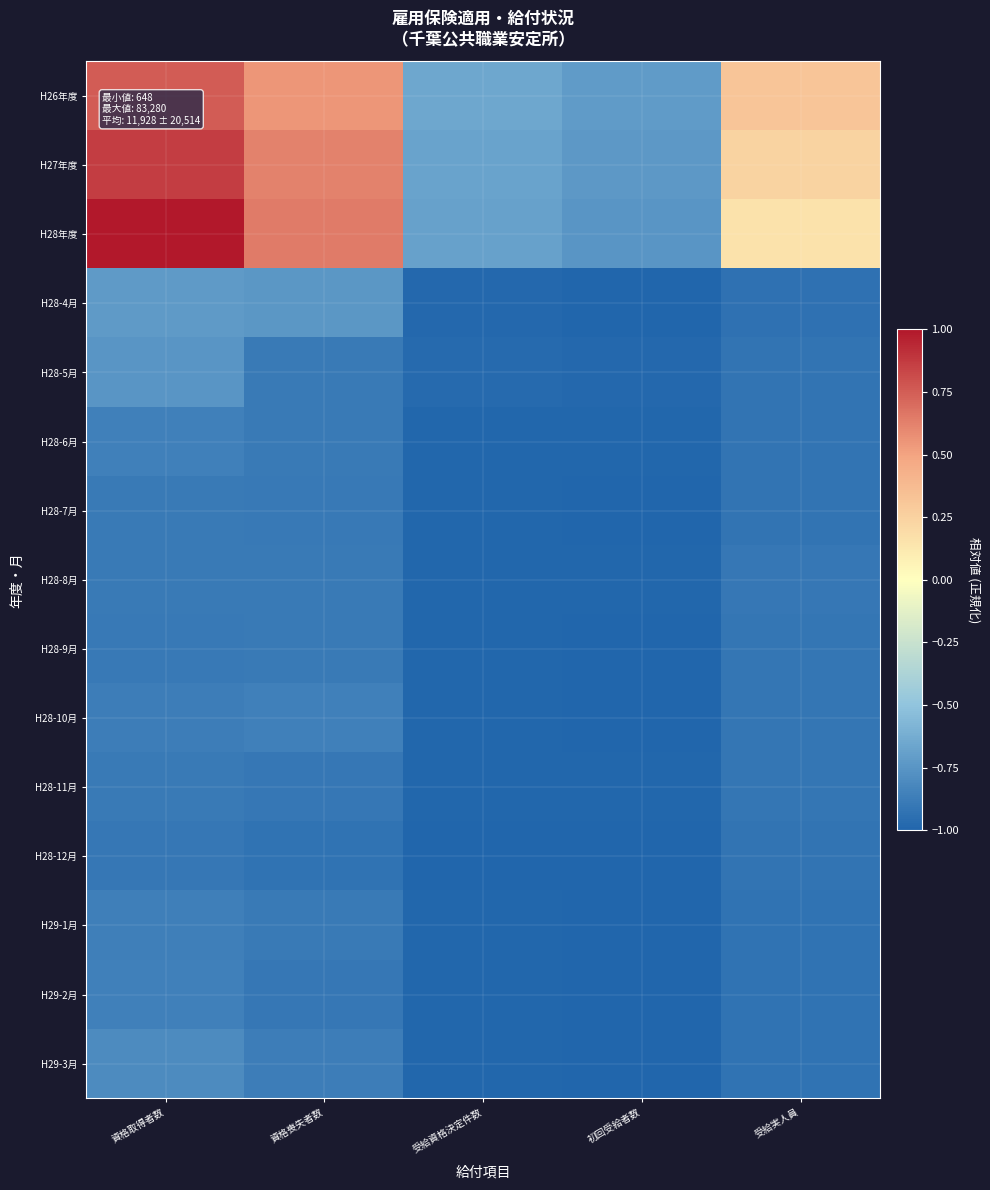

How many data points does each series have?

5